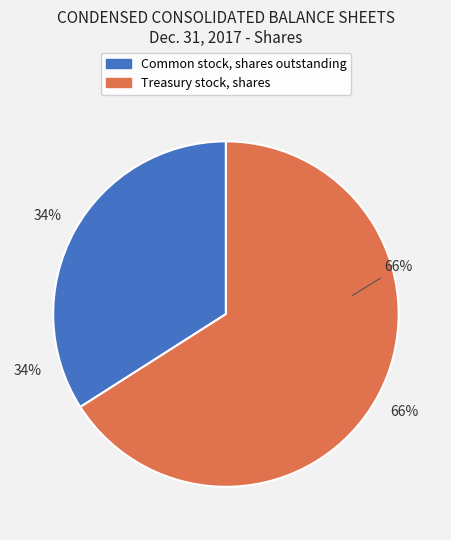

To the nearest percent, what is the difference between the largest and smallest slice percentages?

32%